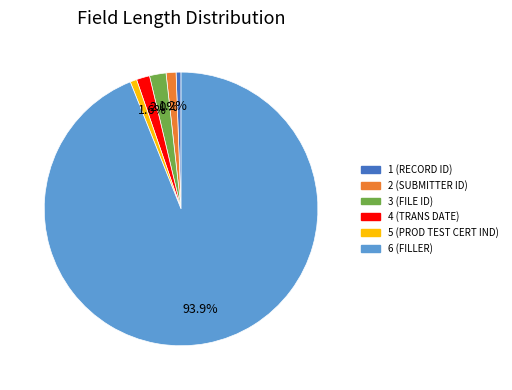

Which slice is the largest?

6